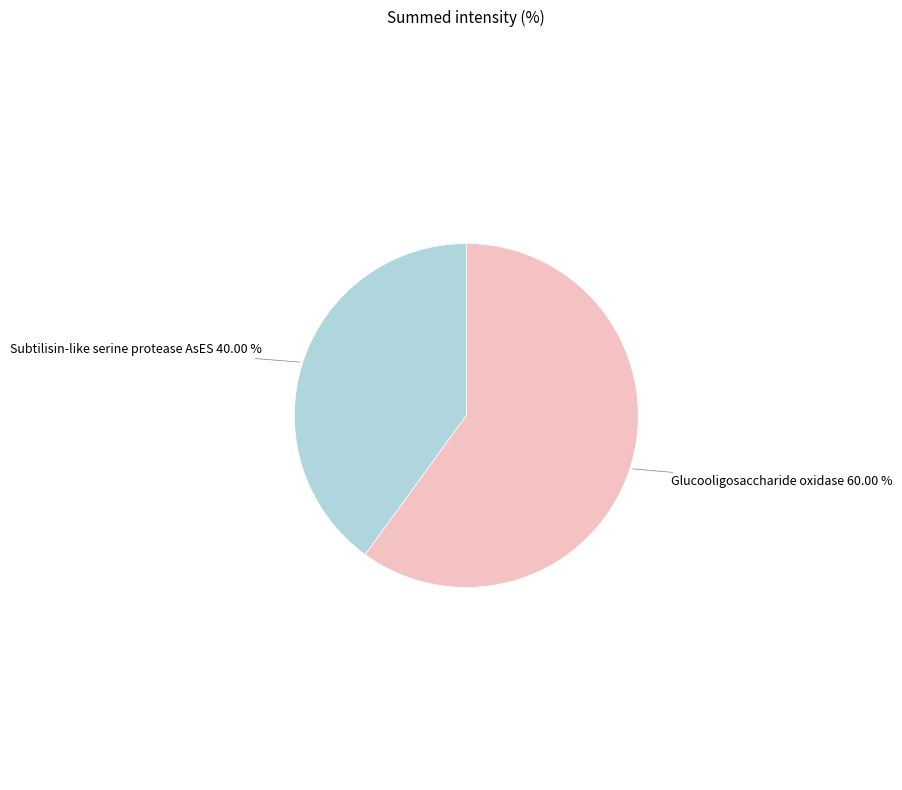

Which category has the biggest portion of the pie?

Glucooligosaccharide oxidase